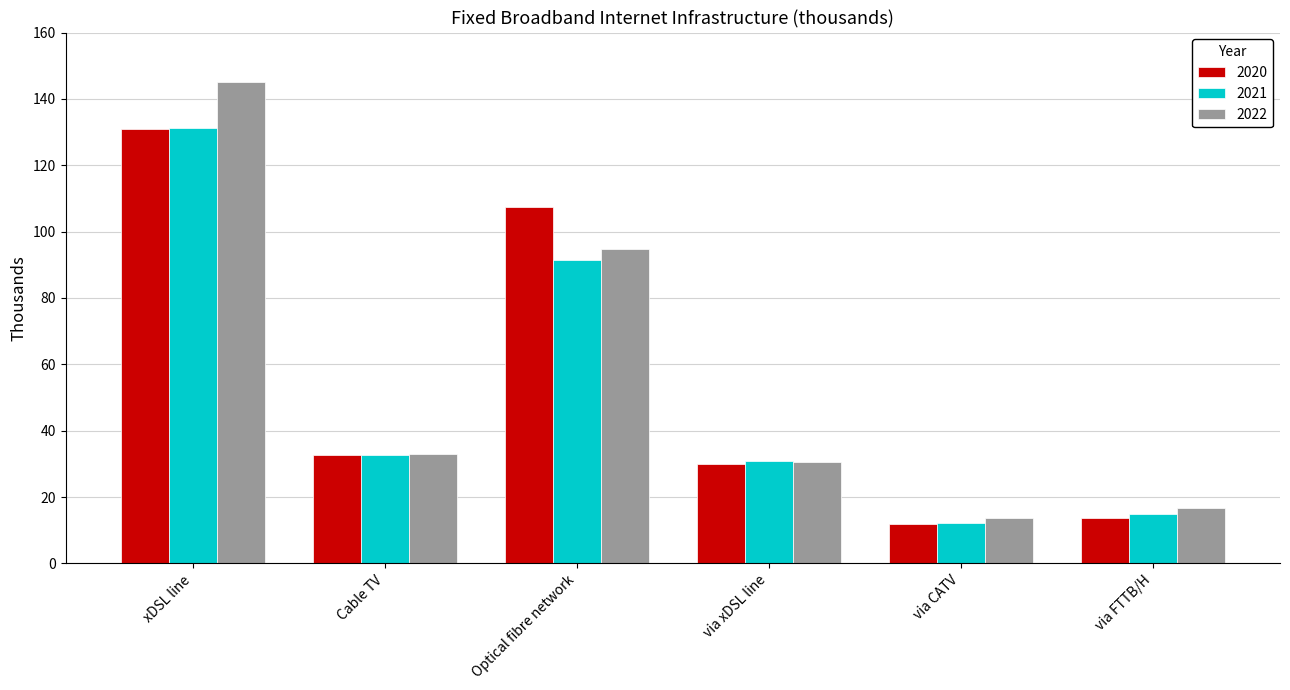

How many groups of bars are there?

6